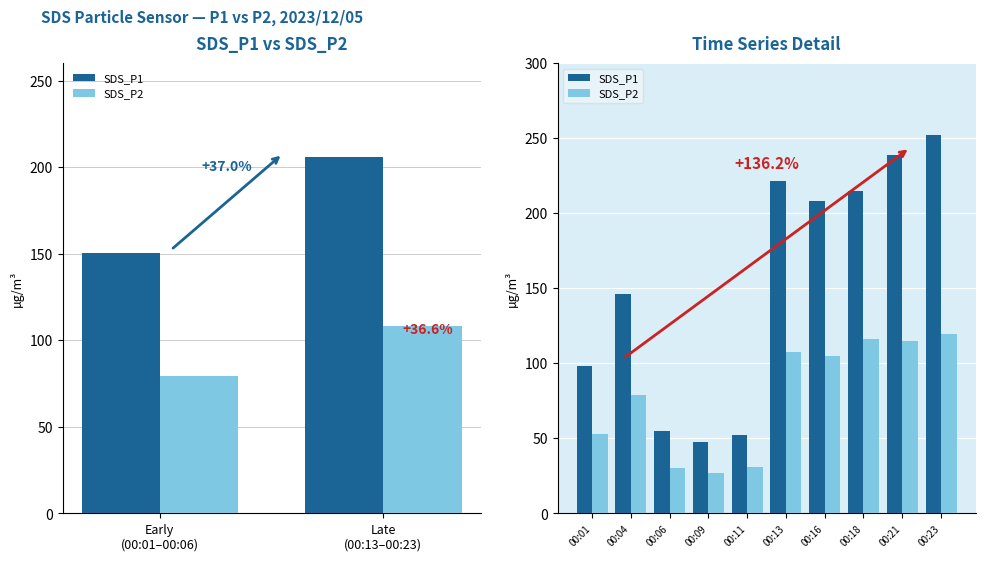

Are the bars grouped side by side (vs. stacked)?

Yes